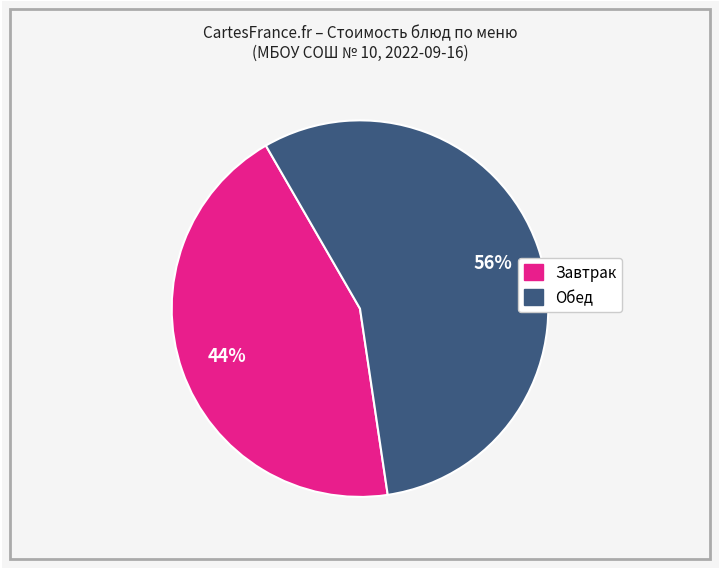

To the nearest percent, what is the difference between the largest and smallest slice percentages?

12%